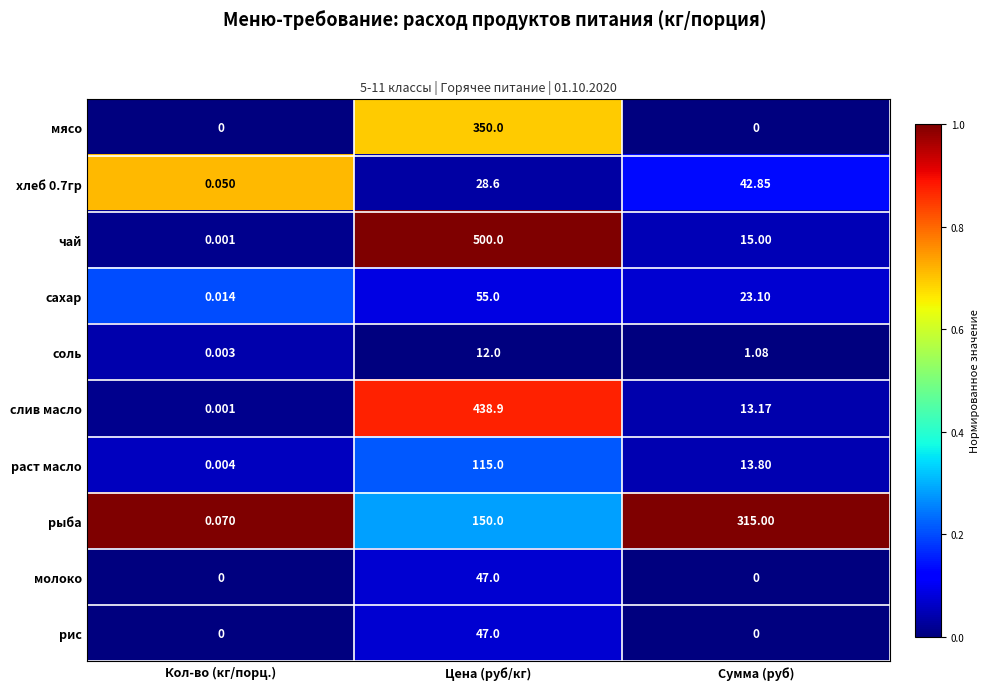

Between Кол-во (кг/порц.) and Цена (руб/кг), which series saw the biggest shift?

чай